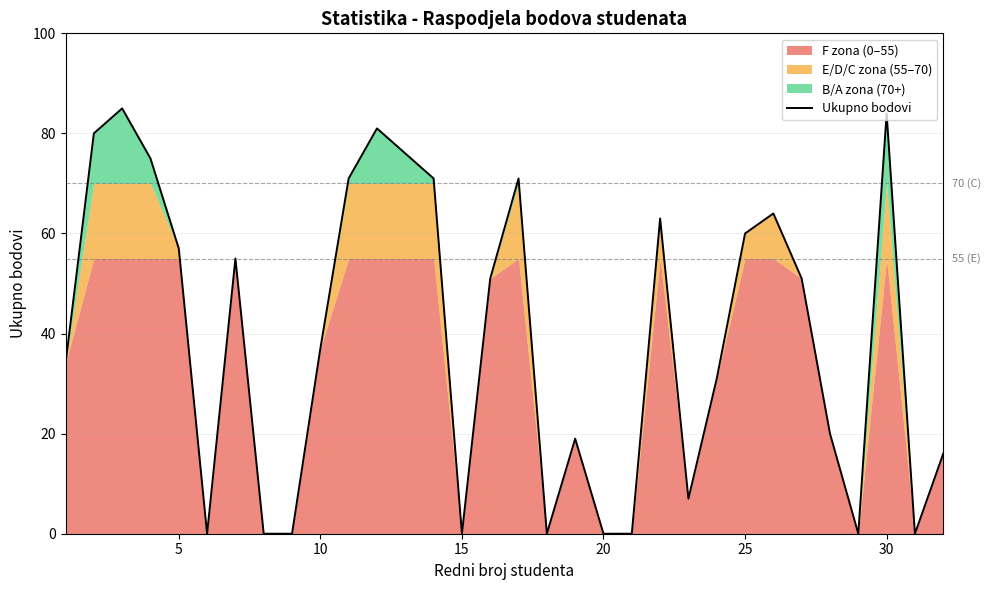

Is it true that Ukupno bodovi equals 48 at 20?

False